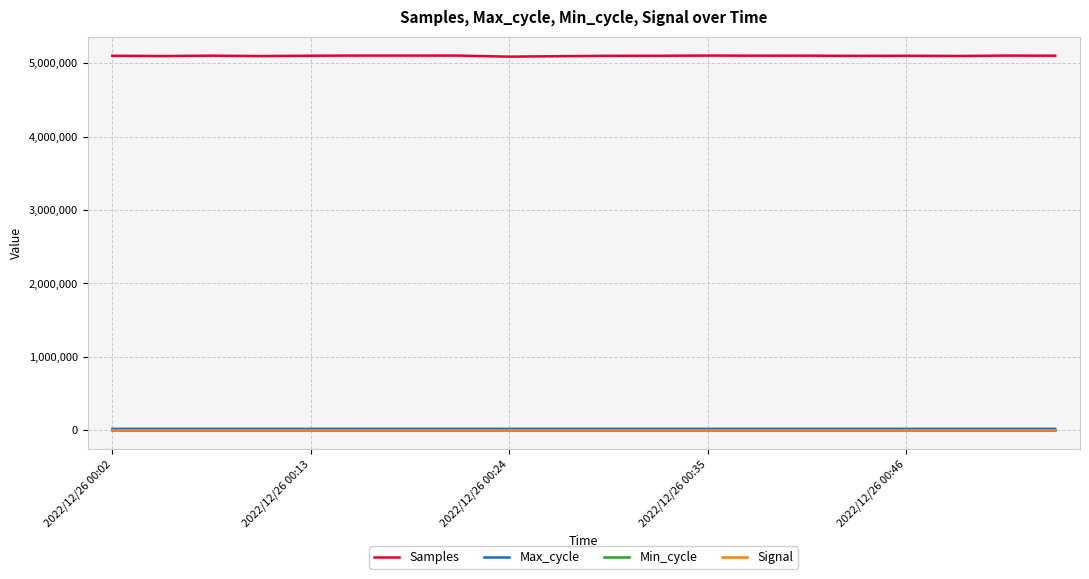

How many values in the Max_cycle series are below 19922?

9